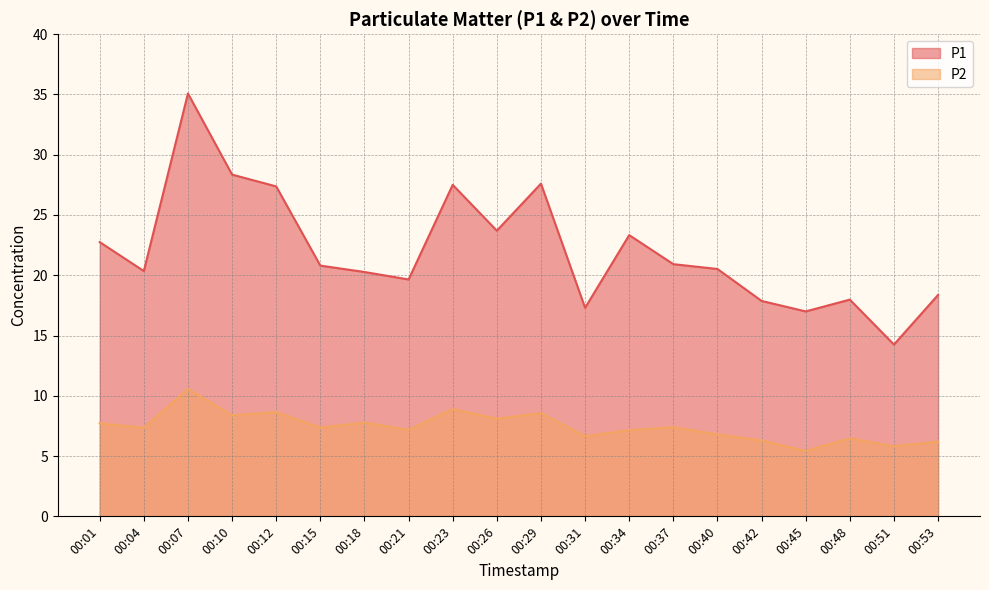

True or false: P1 has more than 1 interior local peaks.

True